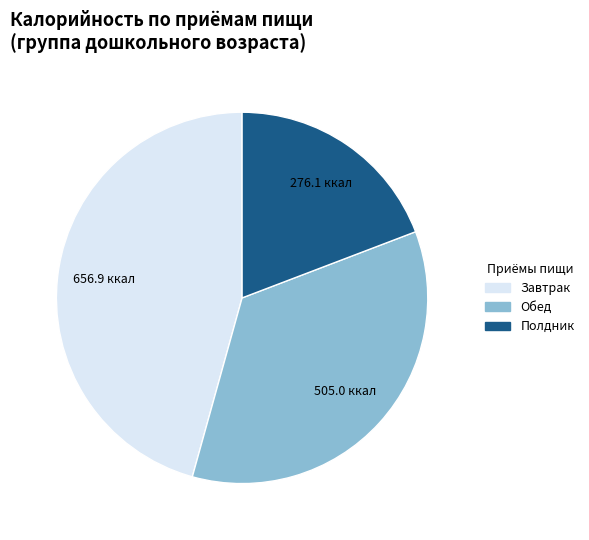

How many segments does this pie chart have?

3